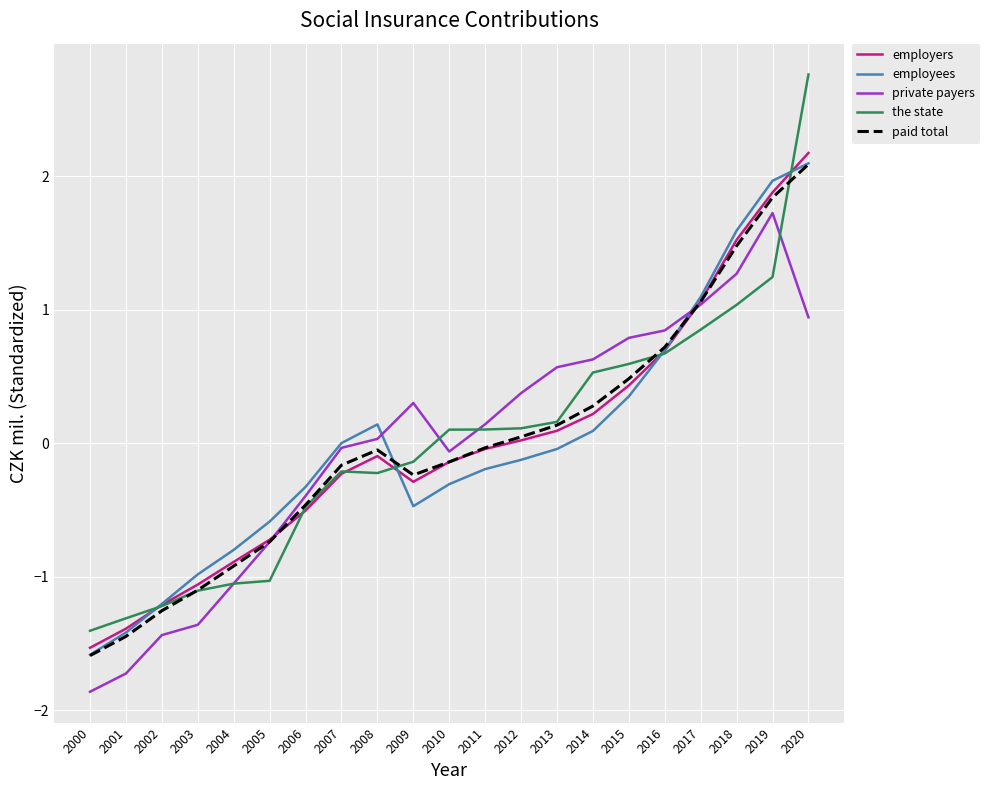

What is the difference between the maximum and minimum values in the paid total series?

3.7